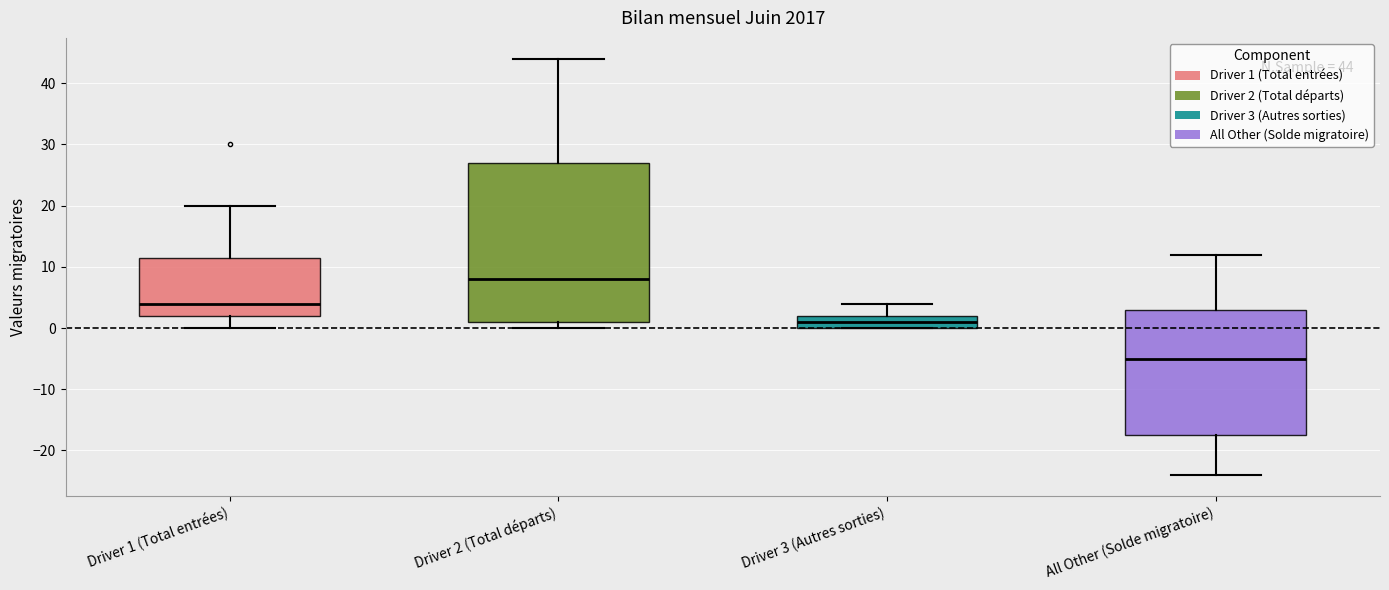

Which box is the tallest, from its lower edge to its upper edge?

Driver 2 (Total départs)